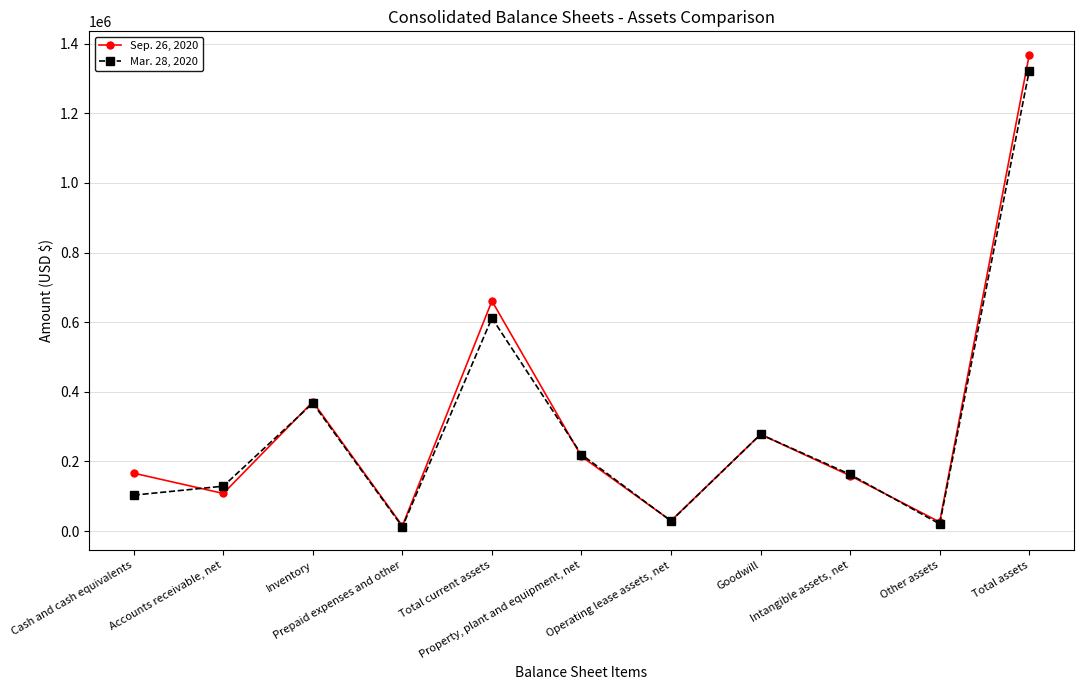

How many series are shown in this chart?

2